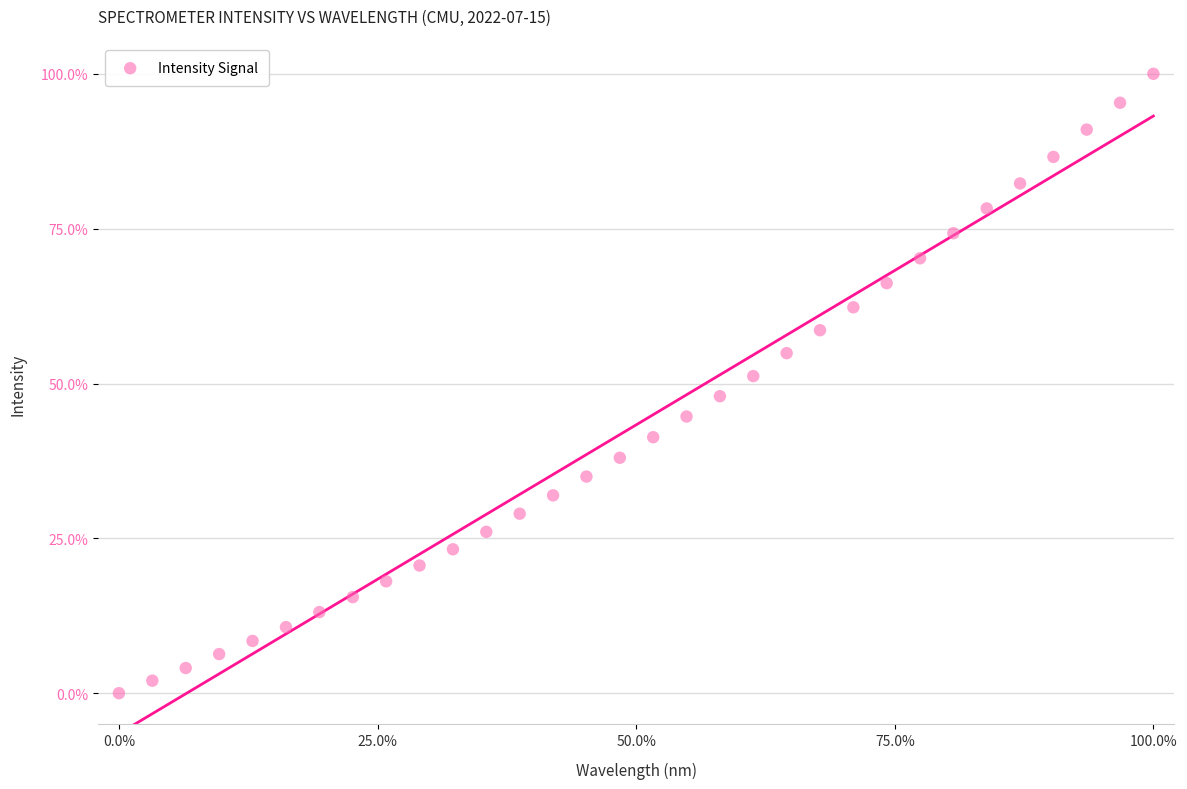

What is the range of X values (max minus min)?

100.0